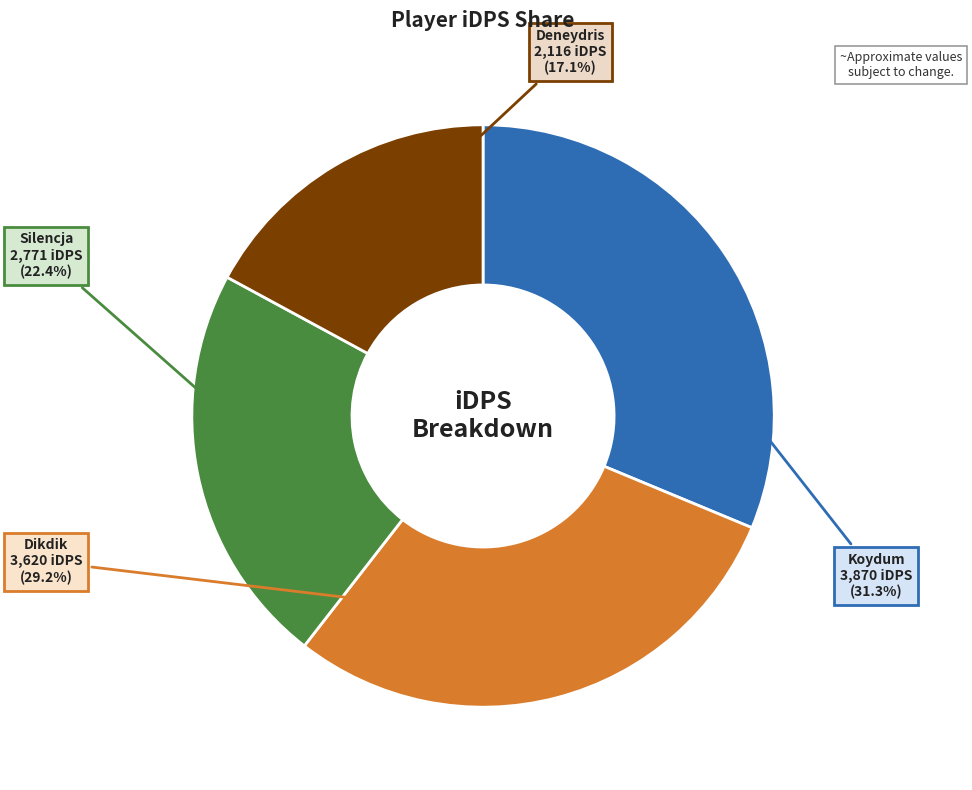

Is there a majority slice in this chart?

No